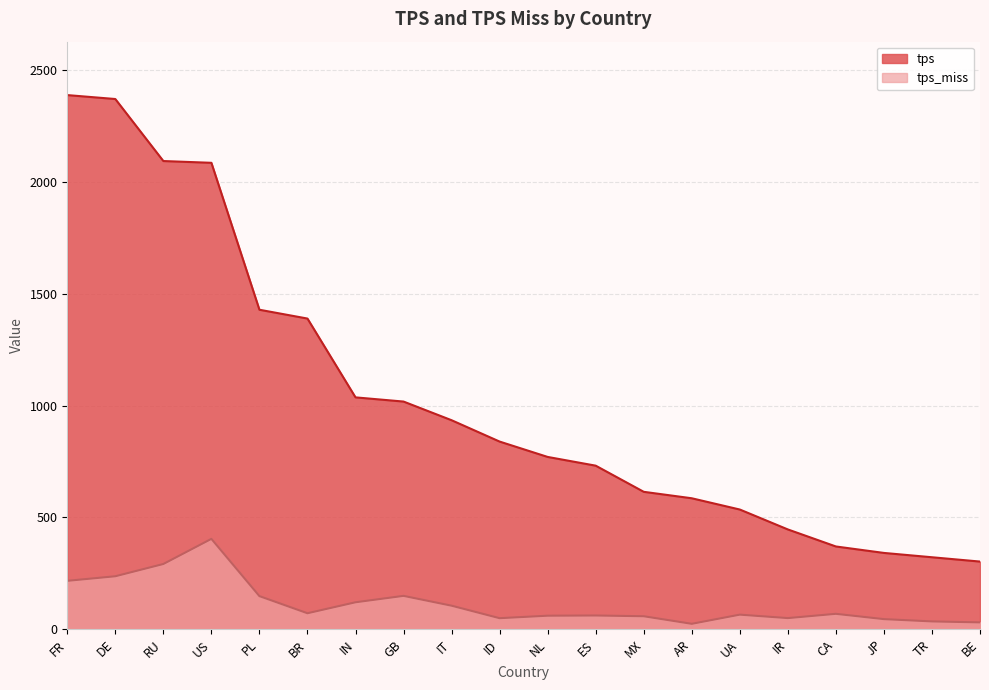

What is the difference between the maximum and minimum values in the tps_miss series?

379.6